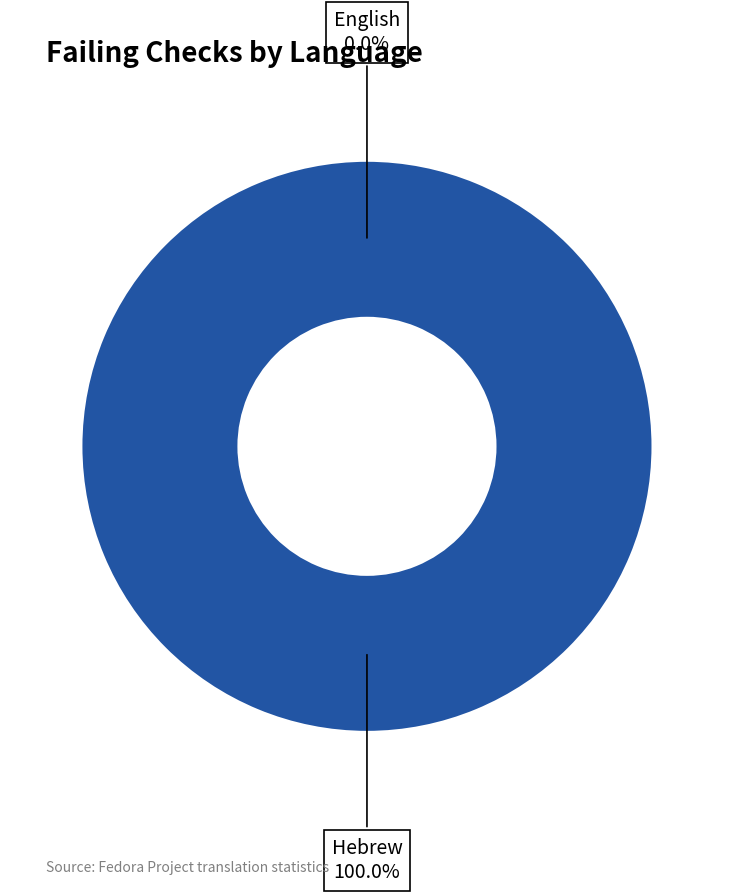

Which slice is the smallest?

English